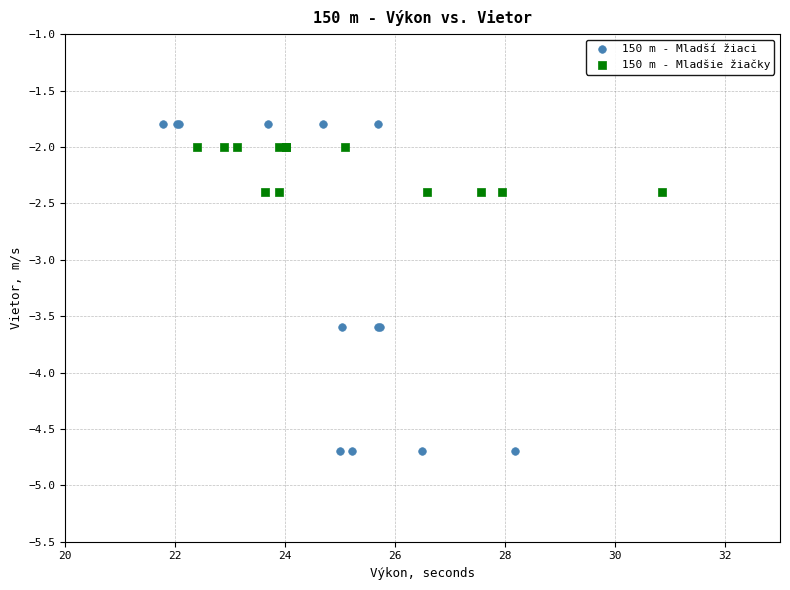

Which series contains the highest Y value?

150 m - Mladší žiaci